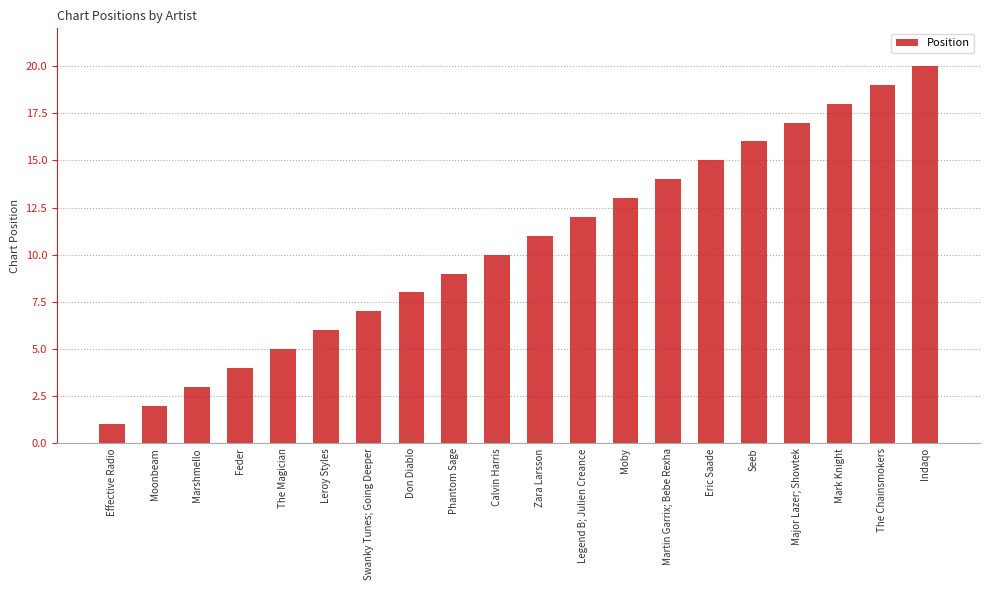

List the labels in order of value, smallest first.

Effective Radio, Moonbeam, Marshmello, Feder, The Magician, Leroy Styles, Swanky Tunes; Going Deeper, Don Diablo, Phantom Sage, Calvin Harris, Zara Larsson, Legend B; Julien Creance, Moby, Martin Garrix; Bebe Rexha, Eric Saade, Seeb, Major Lazer; Showtek, Mark Knight, The Chainsmokers, Indaqo